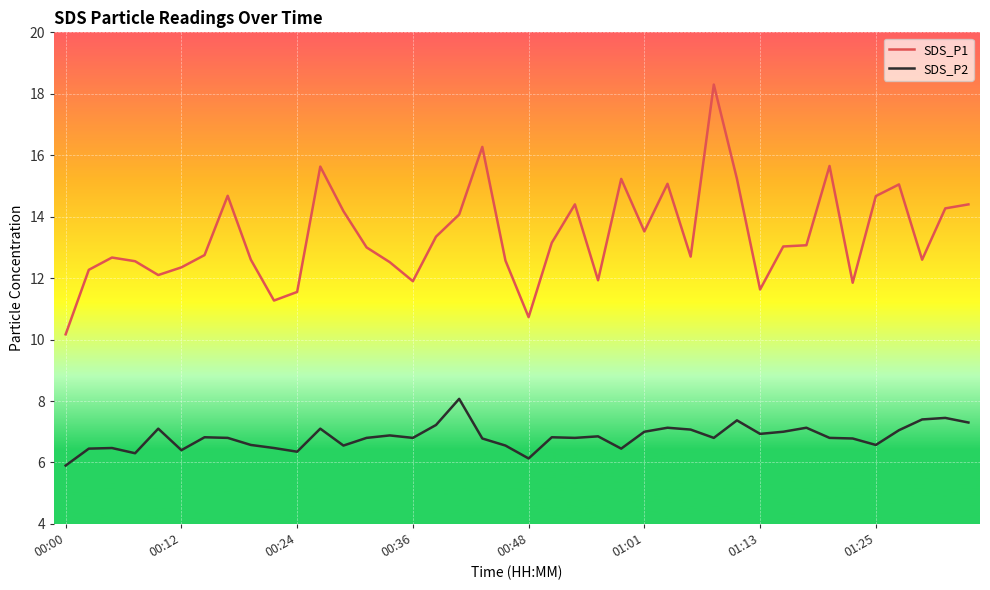

What is the smallest value displayed?

5.9